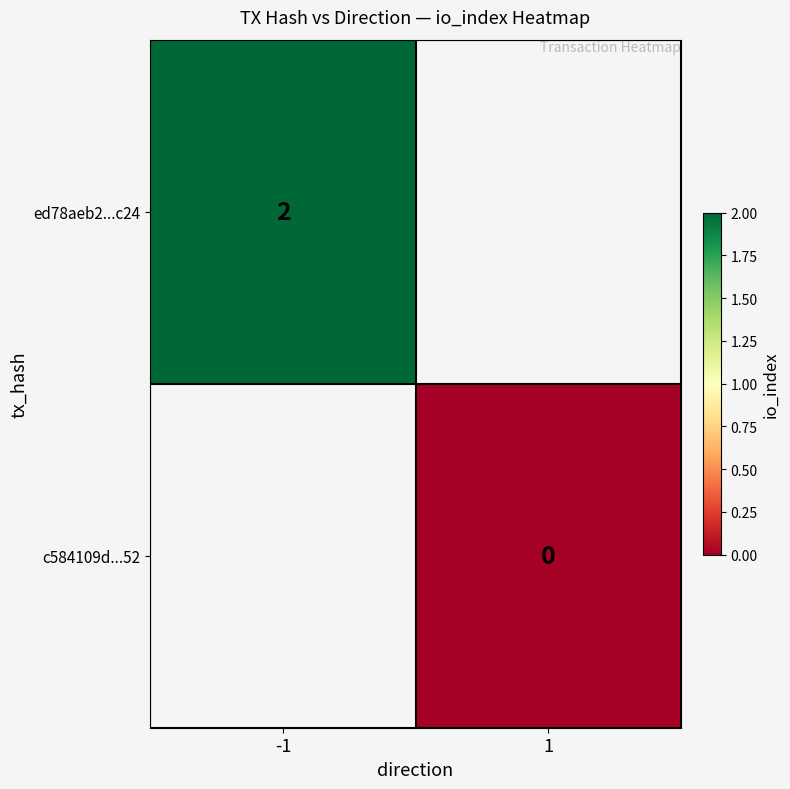

True or false: ed78aeb2...c24 has a value of 2 at -1.

True